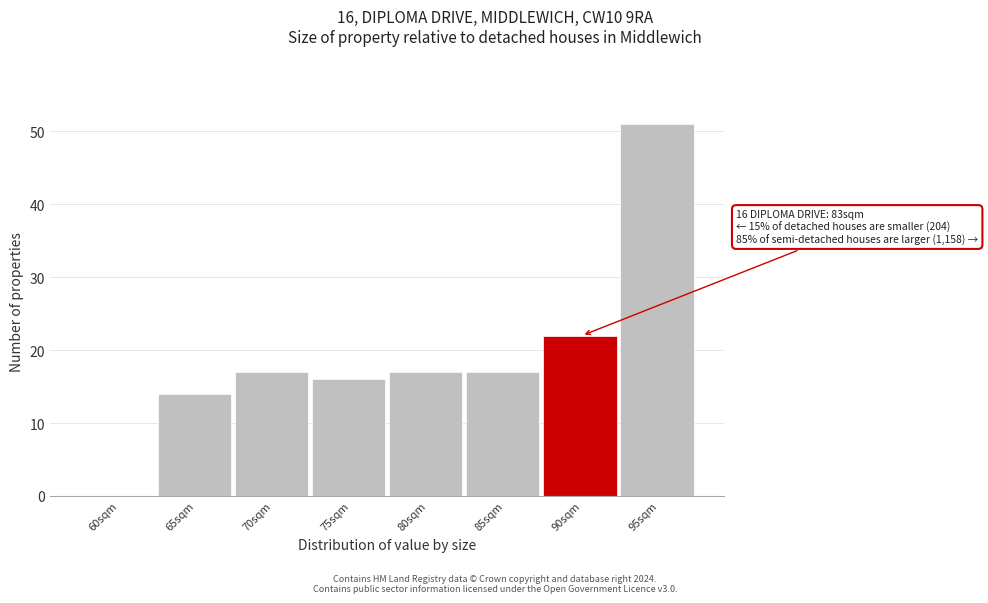

Reading left to right, extract all data points from this chart.

60sqm=0	65sqm=14	70sqm=17	75sqm=16	80sqm=17	85sqm=17	90sqm=22	95sqm=51